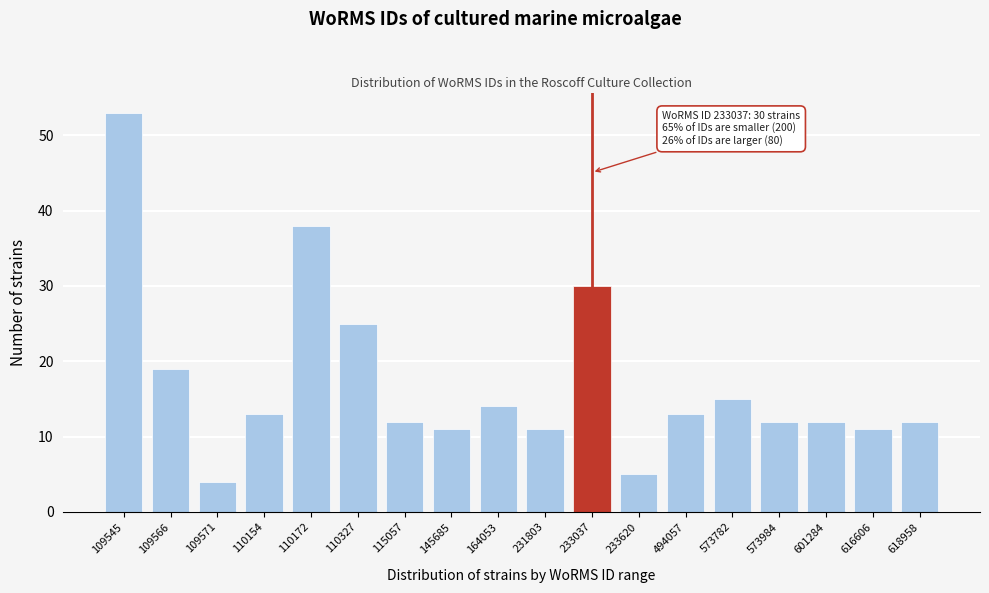

Reading right to left, list all the values displayed in this chart.

618958=12	616606=11	601284=12	573984=12	573782=15	494057=13	233620=5	233037=30	231803=11	164053=14	145685=11	115057=12	110327=25	110172=38	110154=13	109571=4	109566=19	109545=53